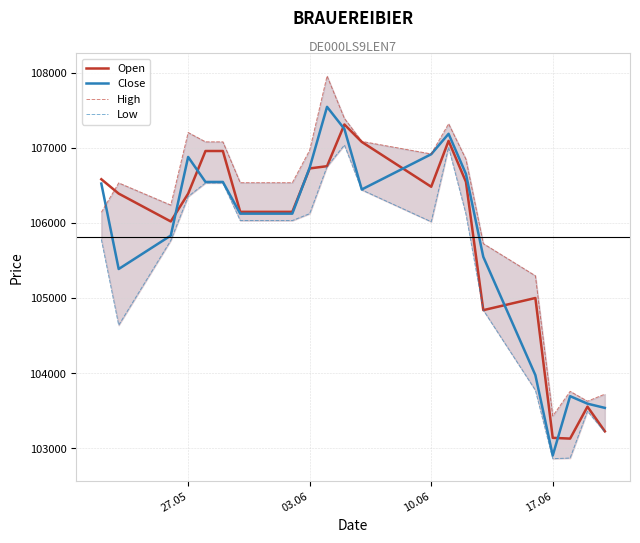

What is the lowest value of the Close series?

102906